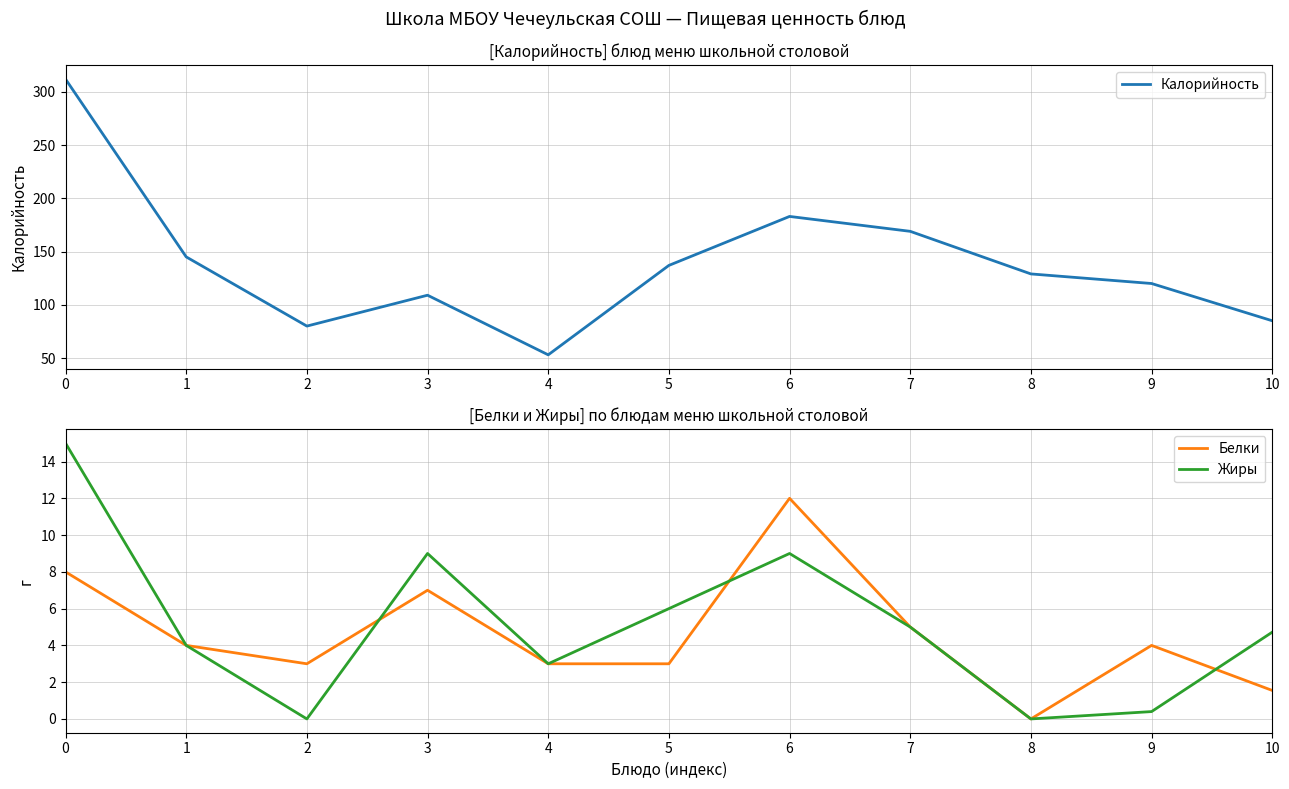

Reading left to right, extract all data points from this chart.

Калорийность: 0=312.0	1=145.0	2=80.0	3=109.0	4=53.0	5=137.0	6=183.0	7=169.0	8=129.0	9=120.0	10=85.0
Белки: 0=8.0	1=4.0	2=3.0	3=7.0	4=3.0	5=3.0	6=12.0	7=5.0	8=0.0	9=4.0	10=1.6
Жиры: 0=15.0	1=4.0	2=0.0	3=9.0	4=3.0	5=6.0	6=9.0	7=5.0	8=0.0	9=0.4	10=4.7